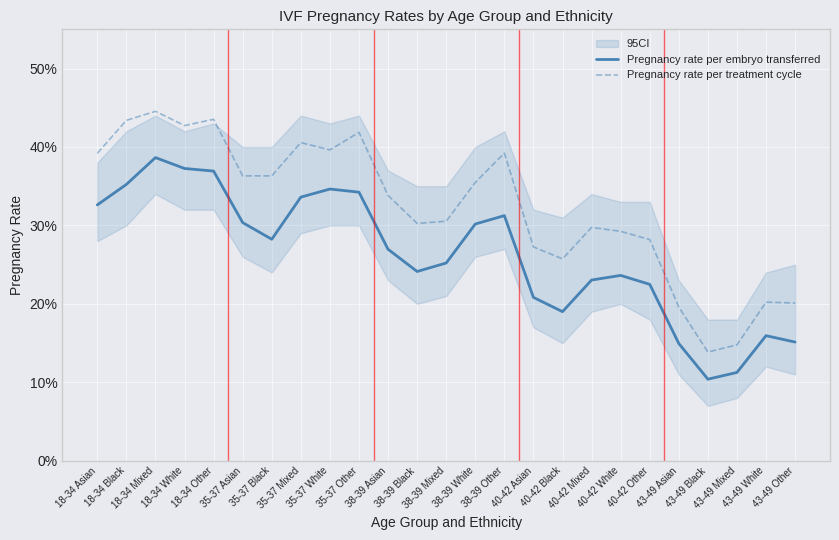

Is this an area chart (filled region under the line)?

No